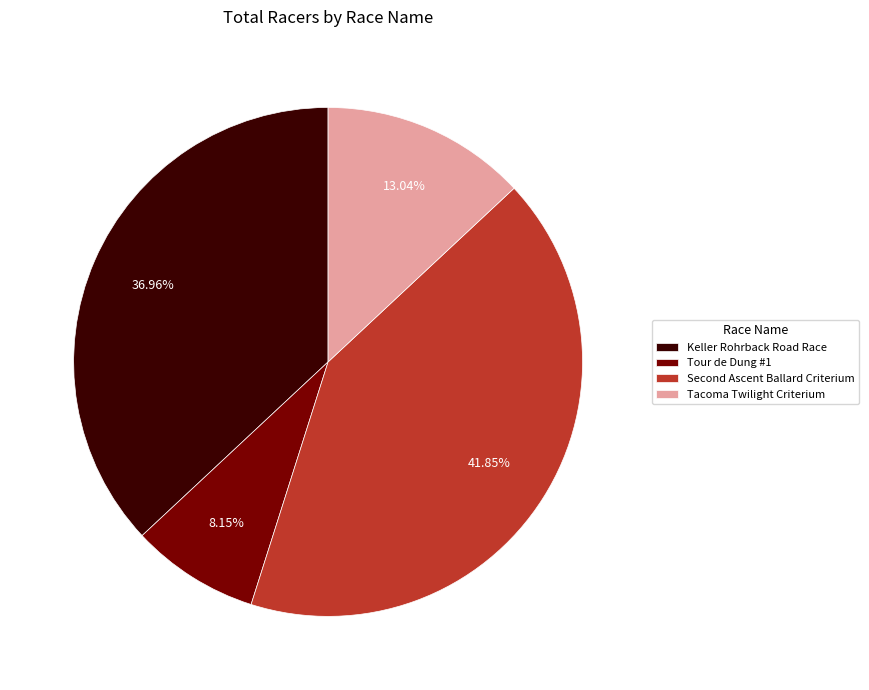

Which slice is the largest?

Second Ascent Ballard Criterium